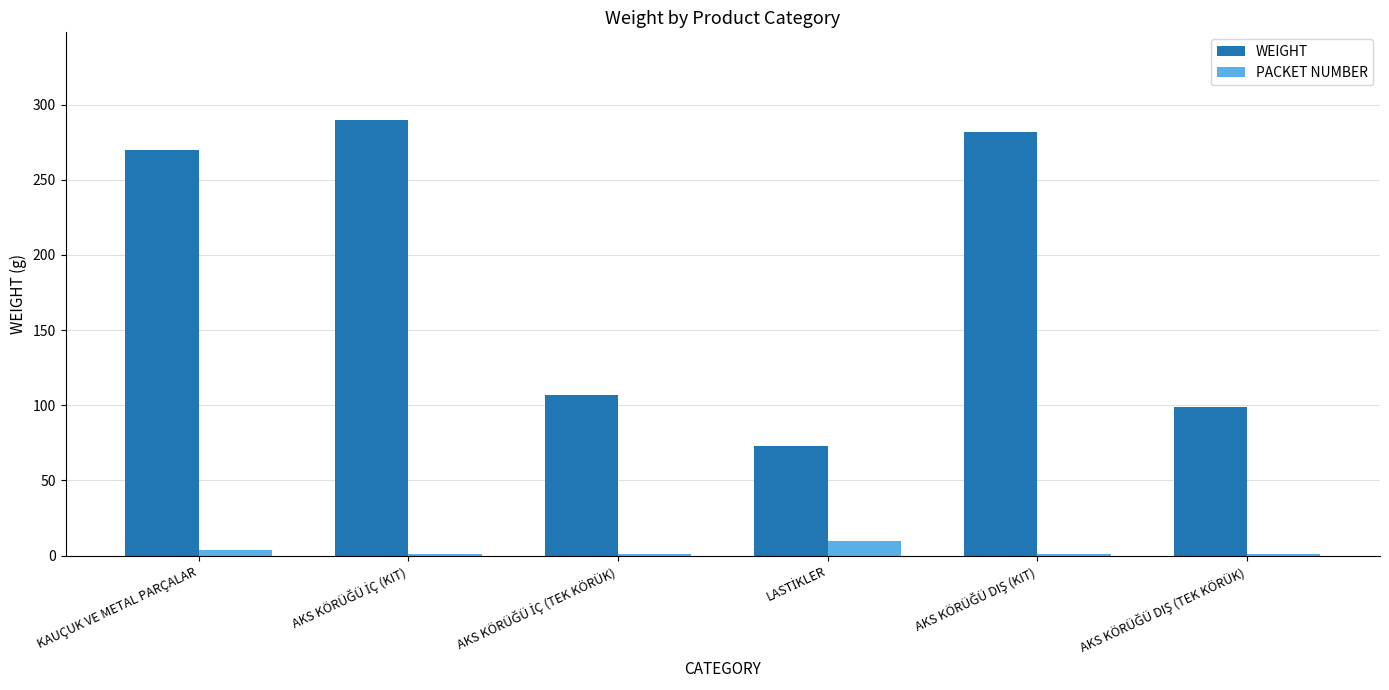

Which series has the largest total across all categories?

WEIGHT